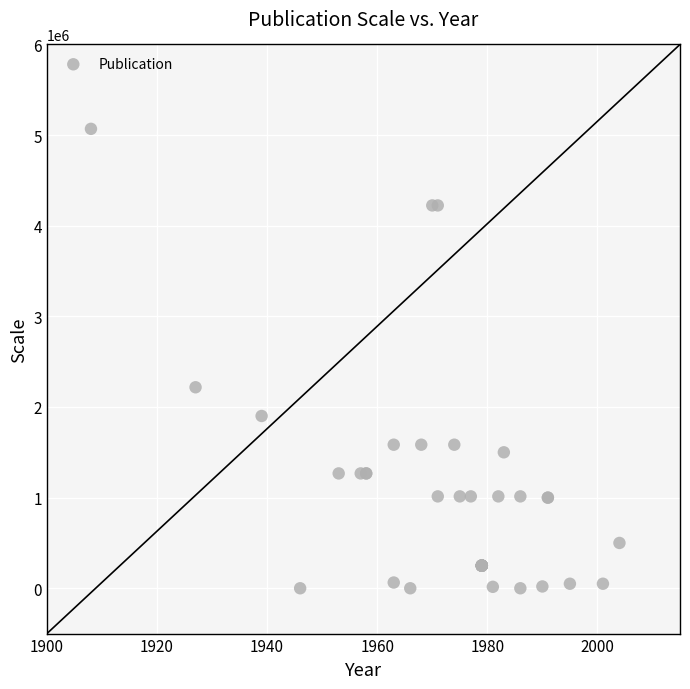

What Y value in the scatter plot is closest to 2534400?

2217600